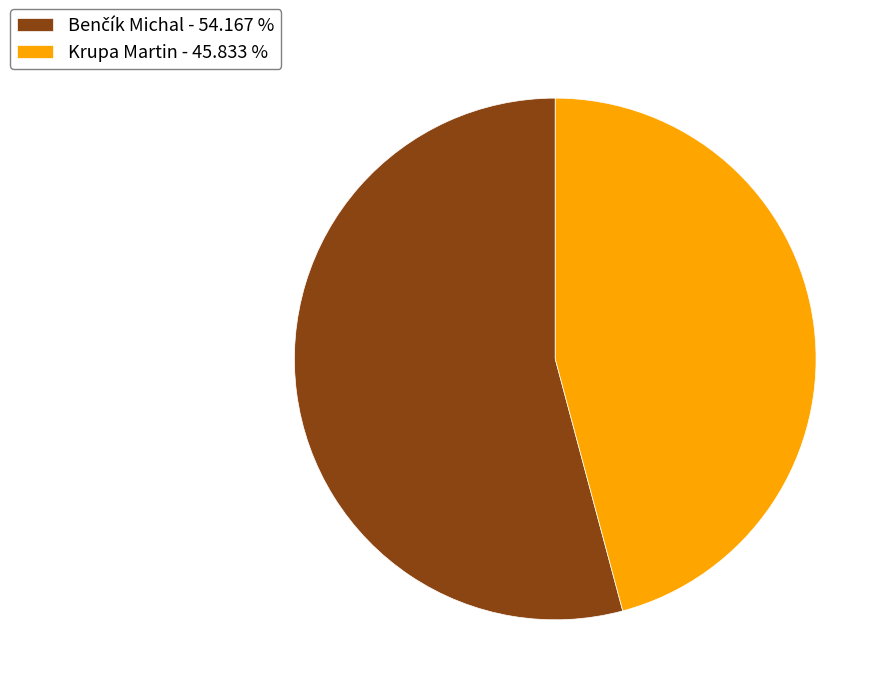

Is there a majority slice in this chart?

Yes